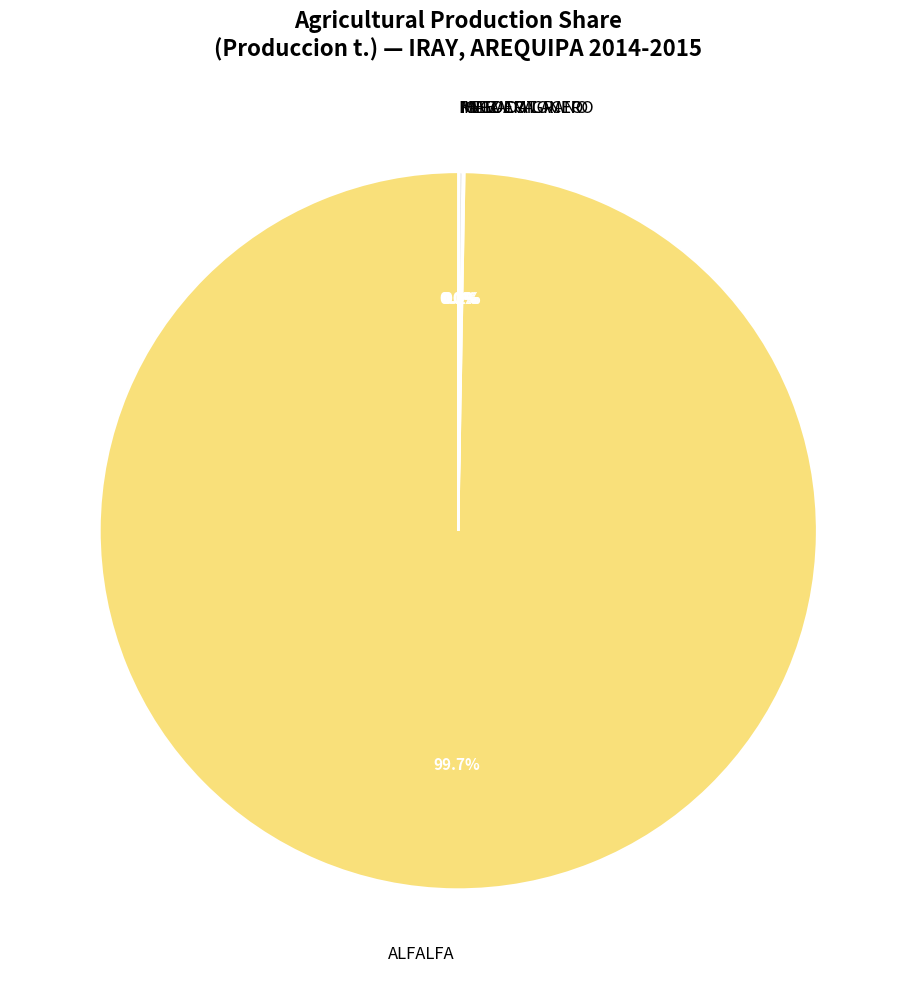

Which slice is the largest?

ALFALFA